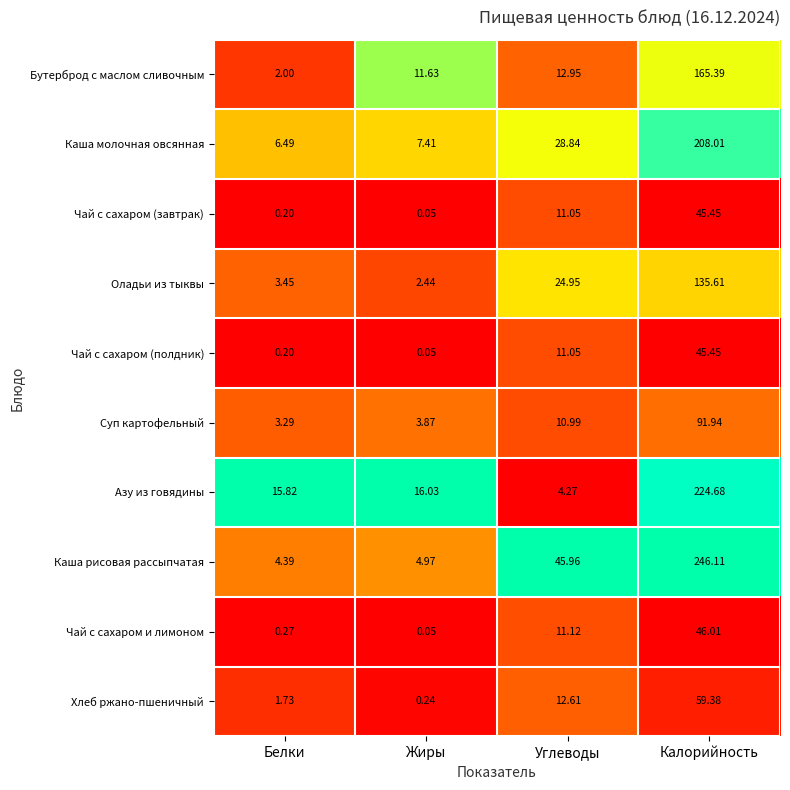

At which label does Чай с сахаром (полдник) first exceed 11?

Углеводы